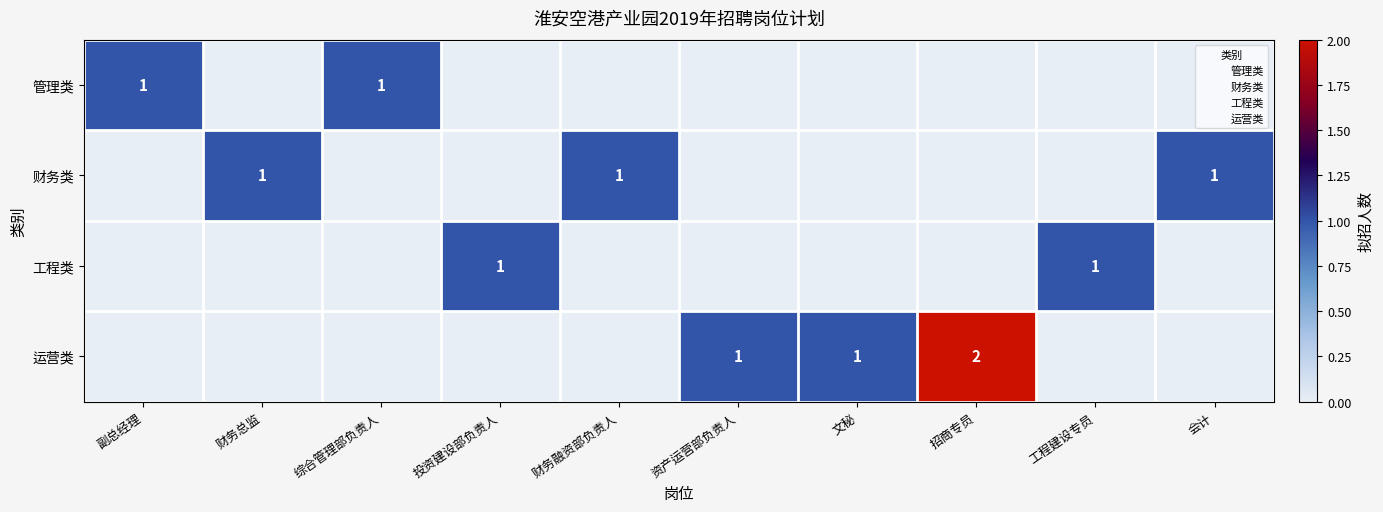

Is it true that 财务类 equals 0 at 会计?

False